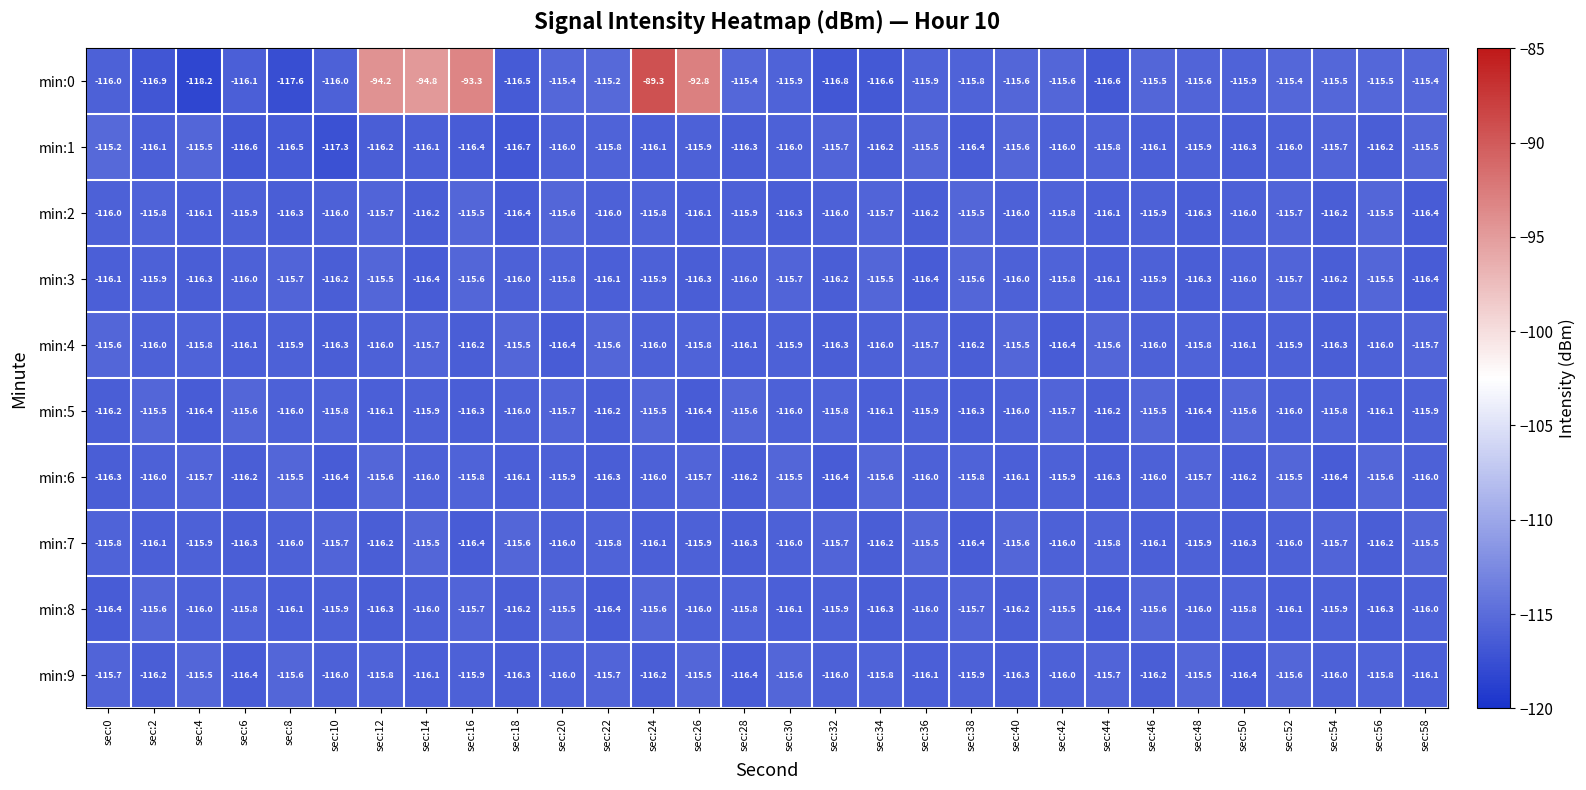

What is the greatest value displayed?

-89.3